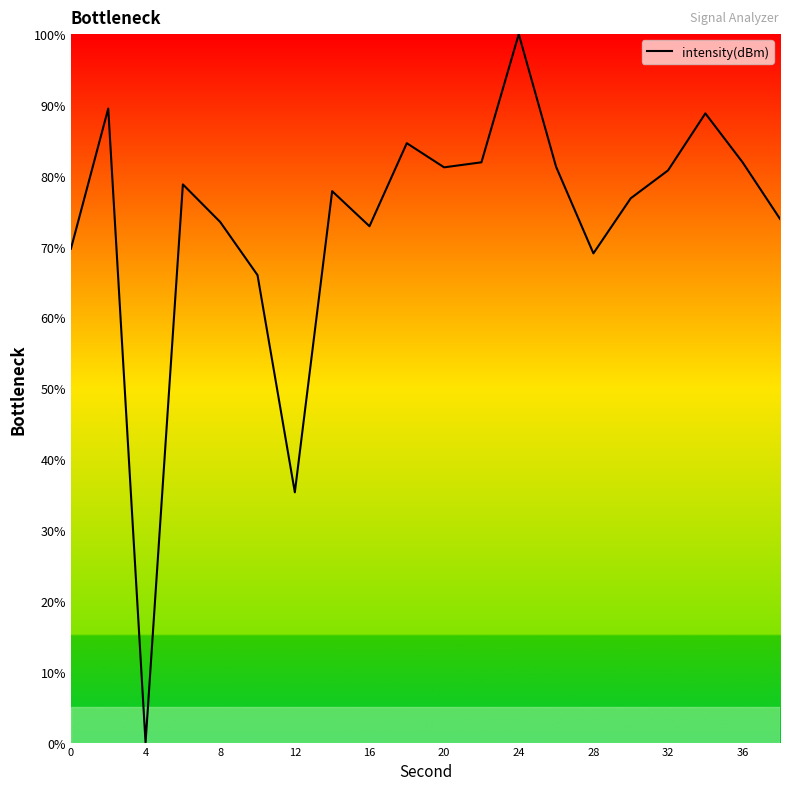

How many lines are shown in the chart?

1